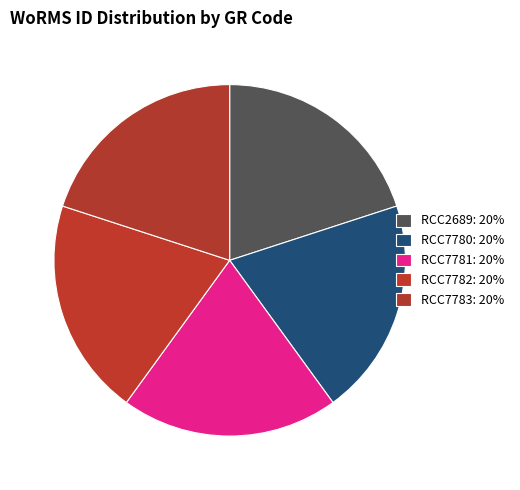

How many slices are in this pie chart?

5